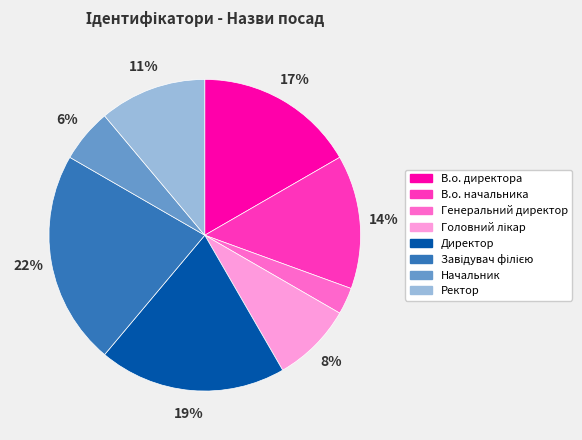

Is there a majority slice in this chart?

No